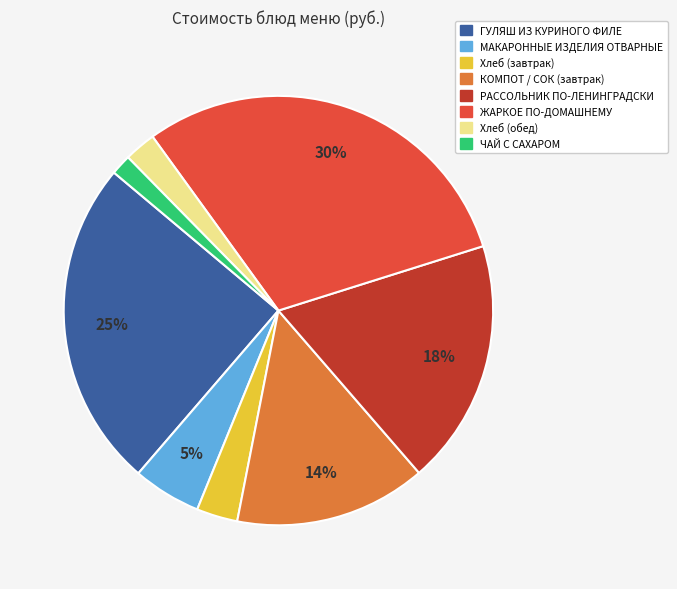

Is there a majority slice in this chart?

No